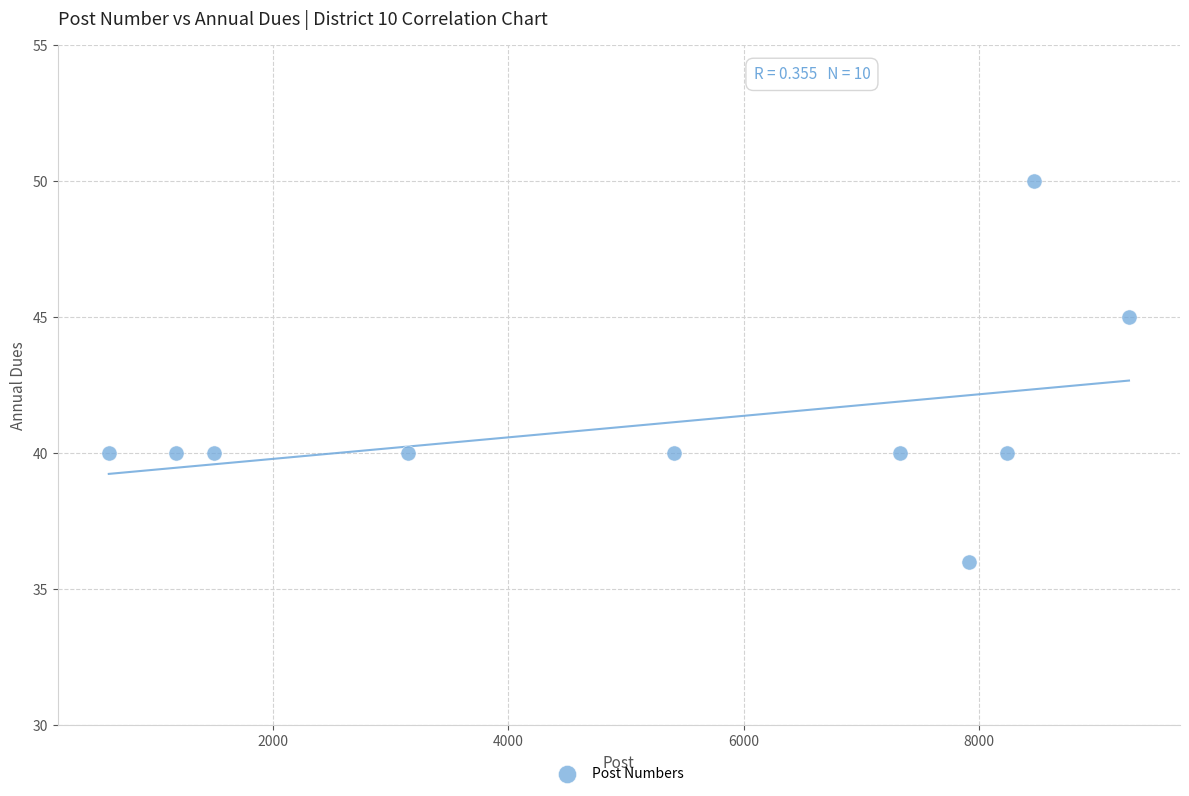

What is the range of X values (max minus min)?

8665